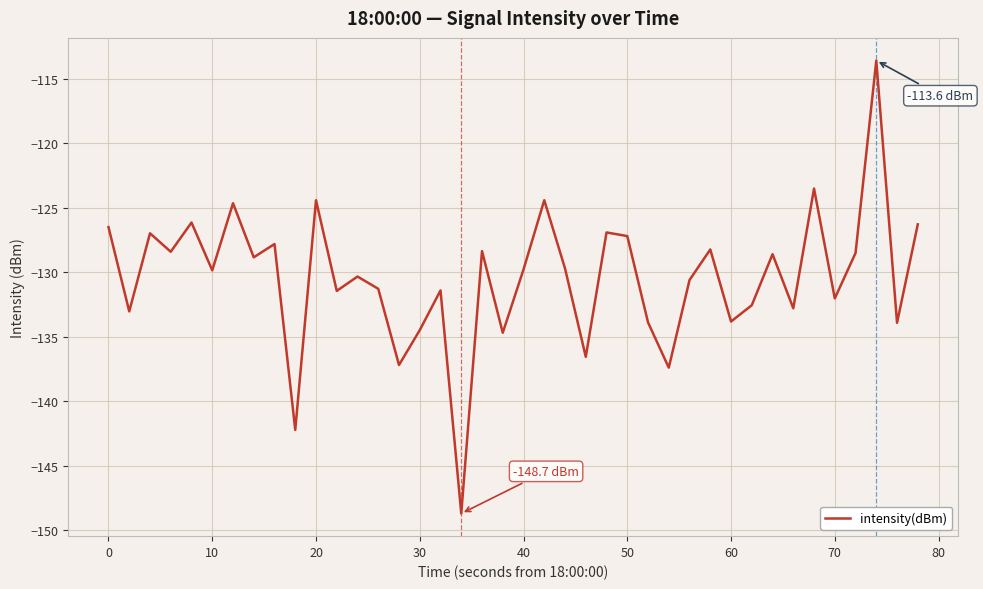

What is the difference between the maximum and minimum values?

35.1